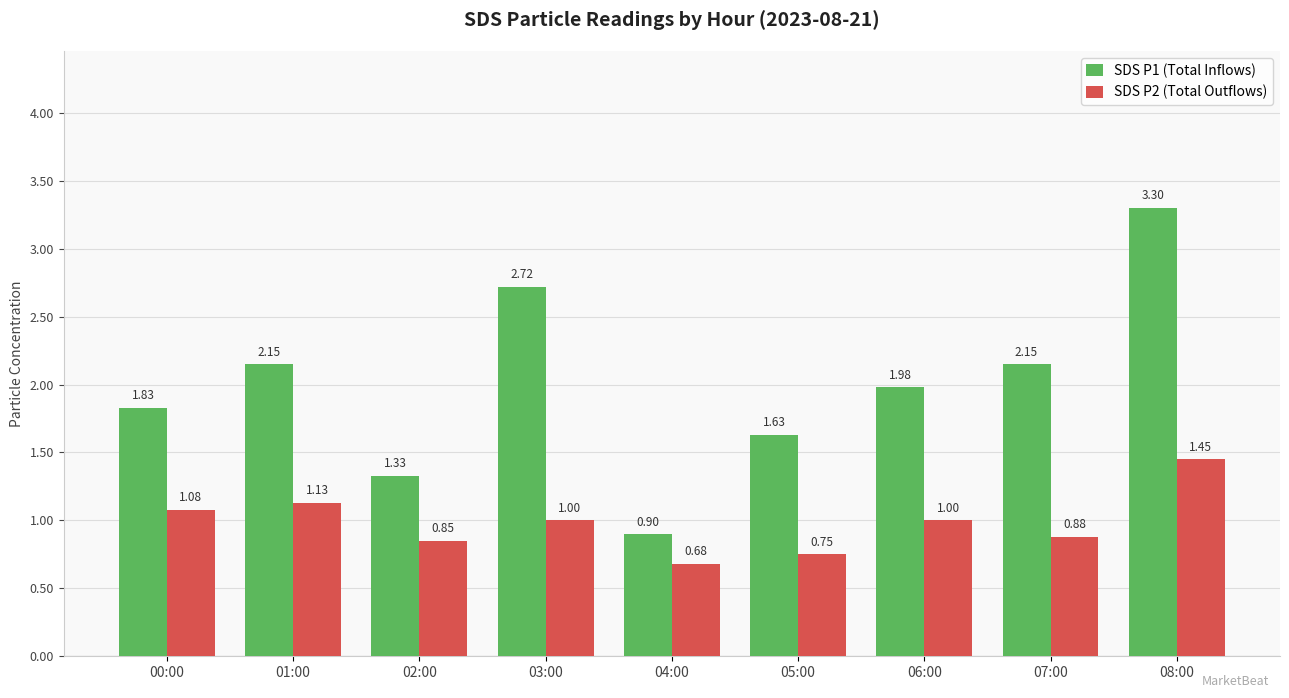

Rank the series by their average value, from highest to lowest.

SDS P1 (Total Inflows), SDS P2 (Total Outflows)